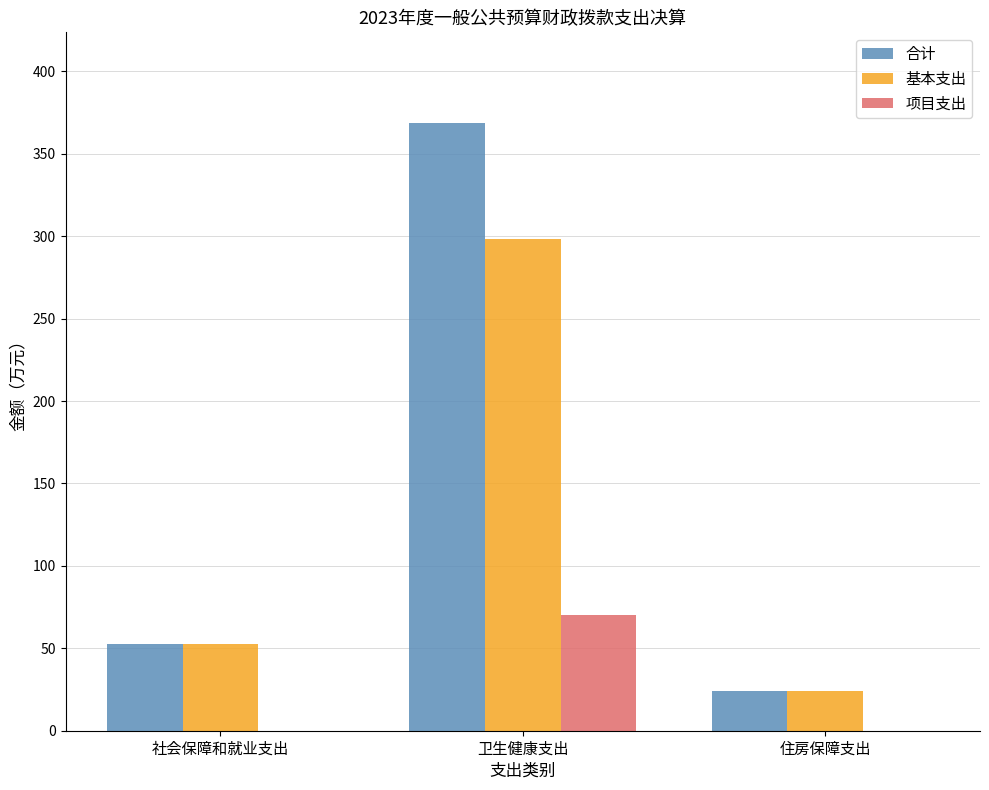

True or false: 项目支出 has a value of -33.2 at 社会保障和就业支出.

False